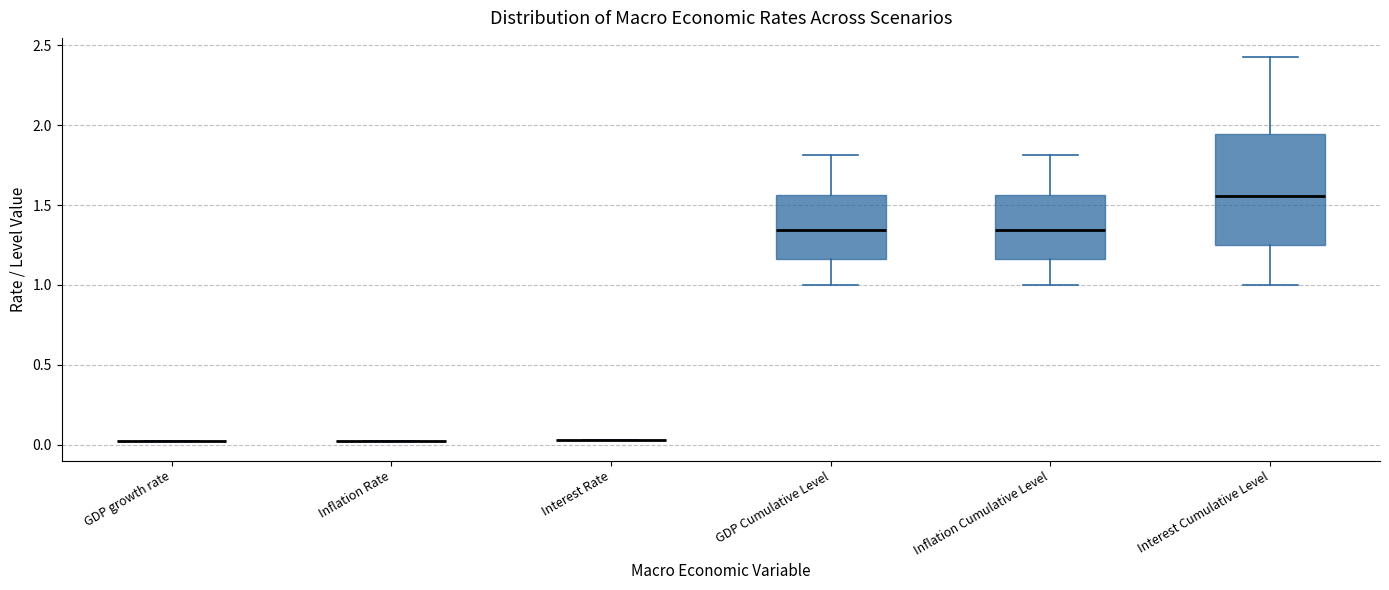

Reading left to right, read every box against the y-axis: the position of its median line, the range the box covers, and the ends of its whiskers. The values are not printed on the chart, so give them approximately, as read against the axis.

GDP growth rate: box collapsed to a line at 0.00, whiskers 0.00 to 0.00
Inflation Rate: box collapsed to a line at 0.00, whiskers 0.00 to 0.00
Interest Rate: box collapsed to a line at 0.05, whiskers 0.05 to 0.05
GDP Cumulative Level: median 1.35, box 1.15 to 1.55, whiskers 1.00 to 1.80
Inflation Cumulative Level: median 1.35, box 1.15 to 1.55, whiskers 1.00 to 1.80
Interest Cumulative Level: median 1.55, box 1.25 to 1.95, whiskers 1.00 to 2.45